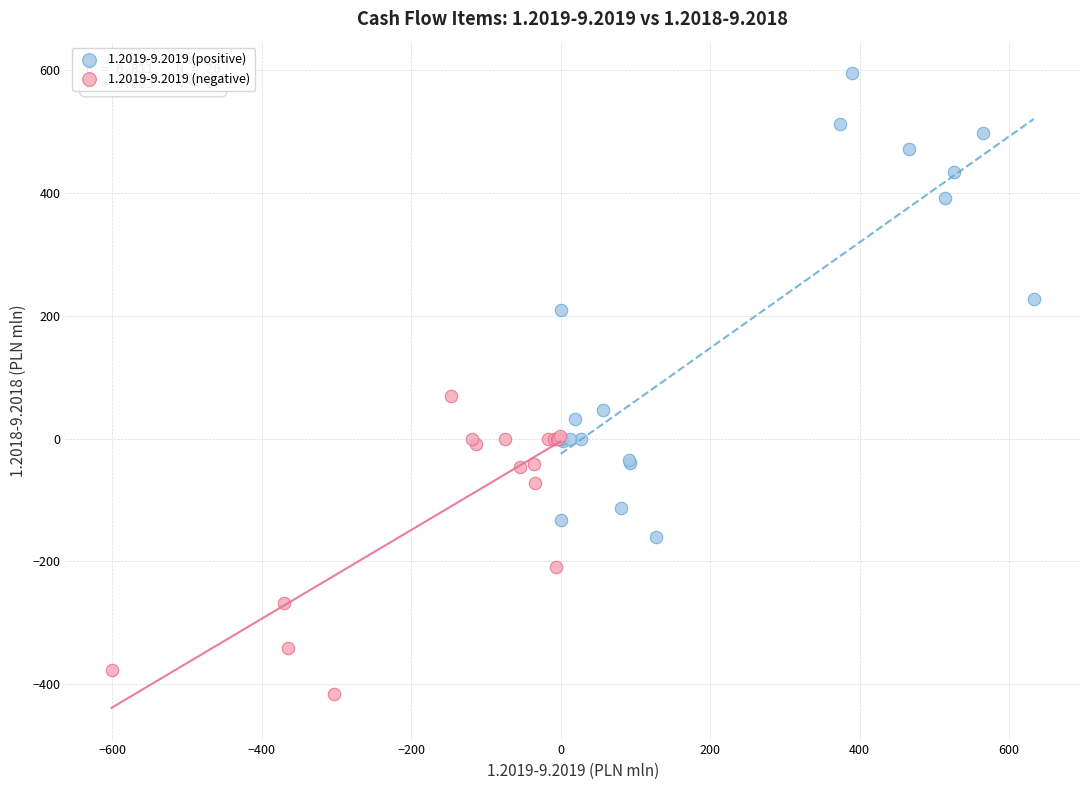

What are all the series names shown in the legend?

1.2019-9.2019 (positive), 1.2019-9.2019 (negative)